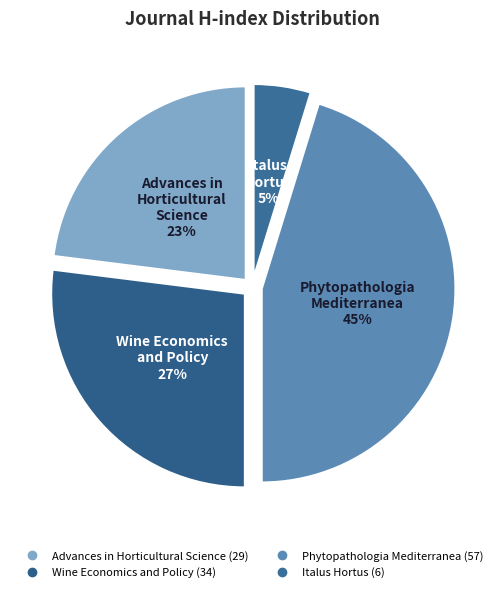

Approximately how many times larger is the value at Advances in Horticultural Science compared to Phytopathologia Mediterranea?

0.5